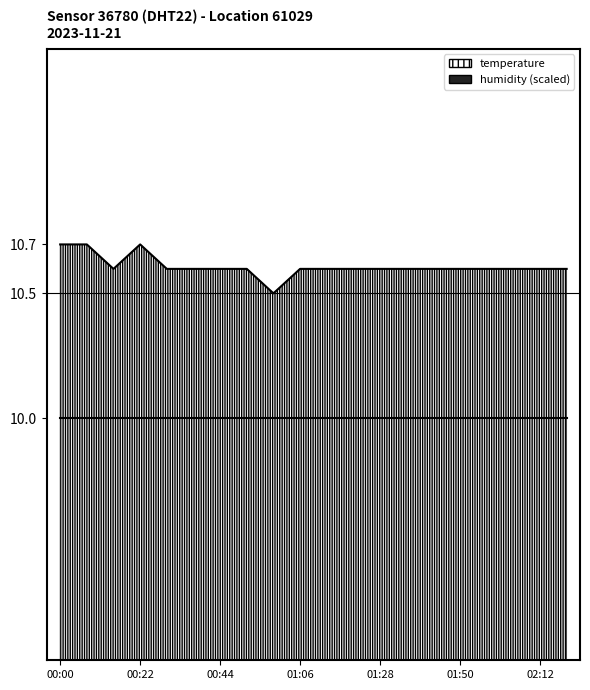

Where is the first local minimum?

00:14